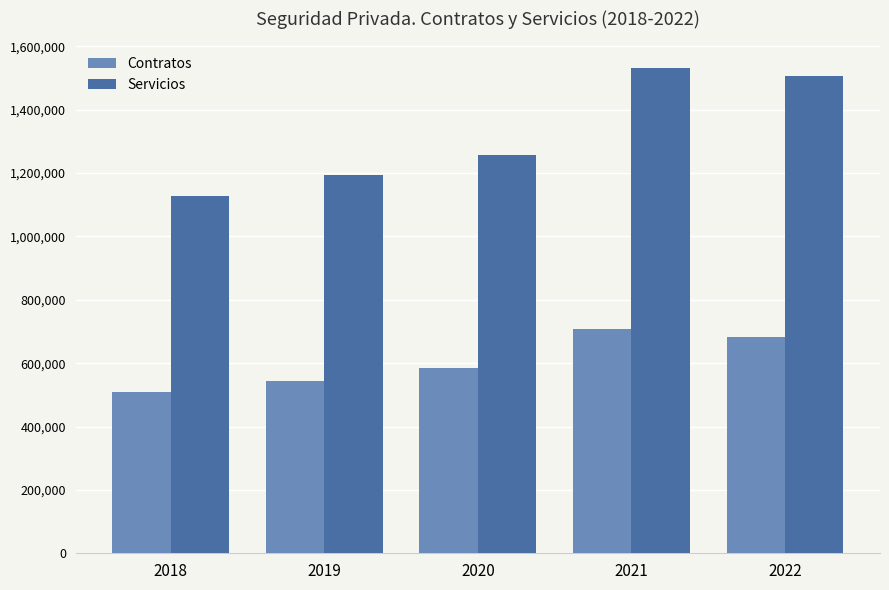

What is the value of the Servicios bar at the 5th from the left?

1505650